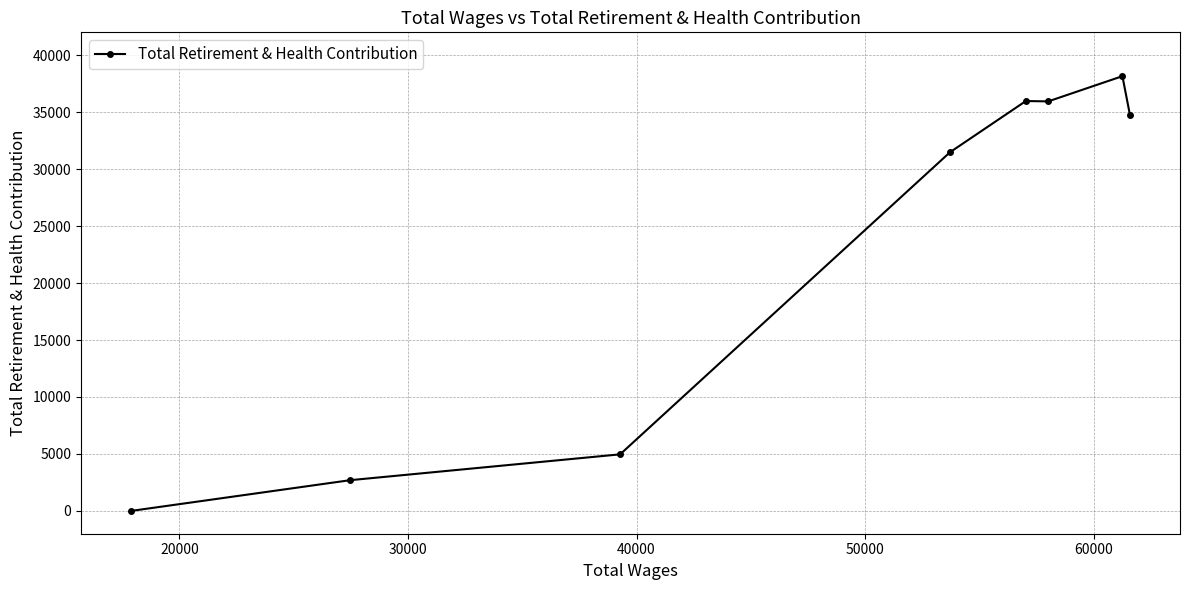

What is the difference between the maximum and minimum values?

38153